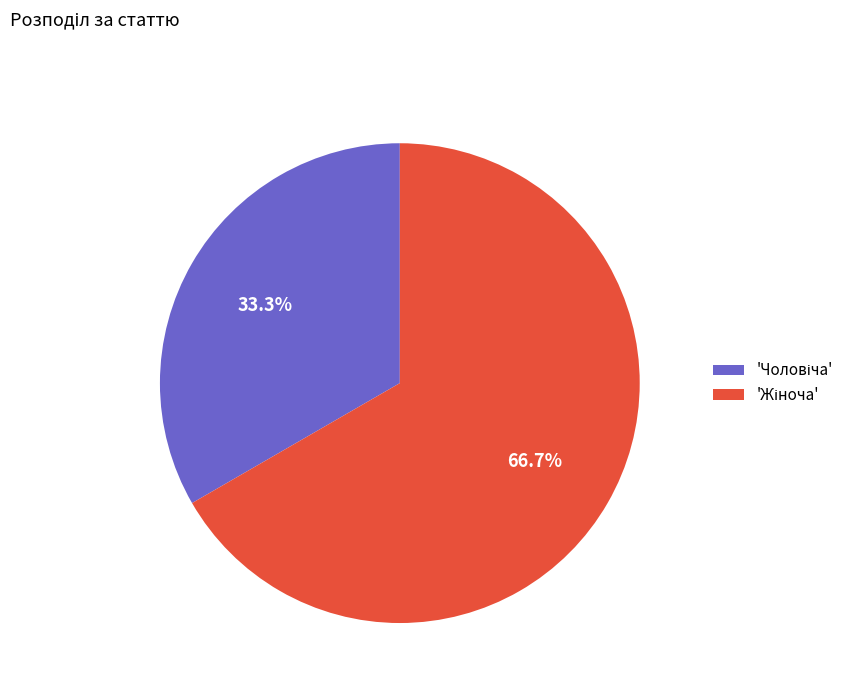

Is there any slice that represents more than half of the pie?

Yes